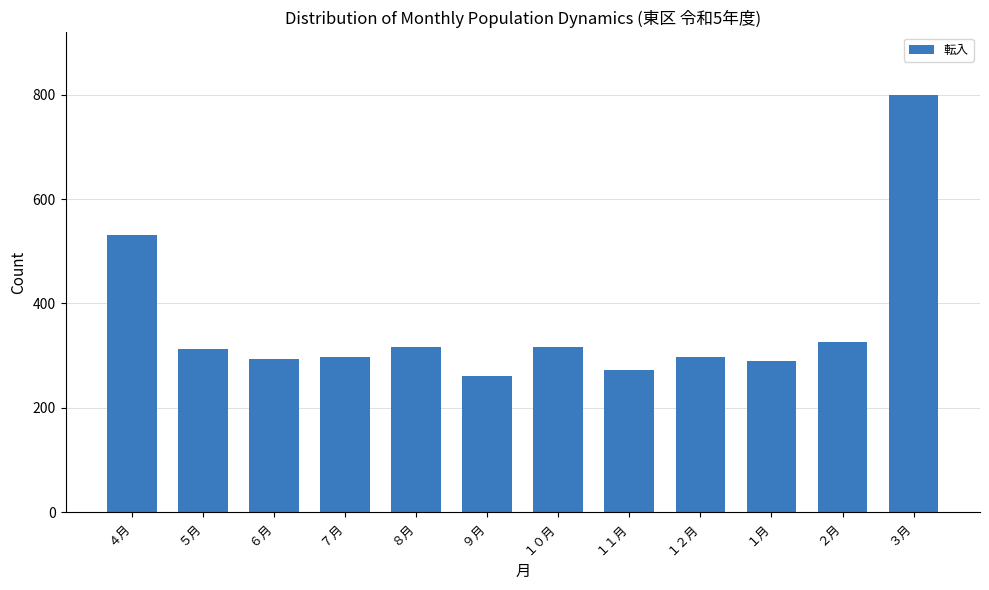

What is the ratio of the value at １０月 to the value at ９月?

1.2